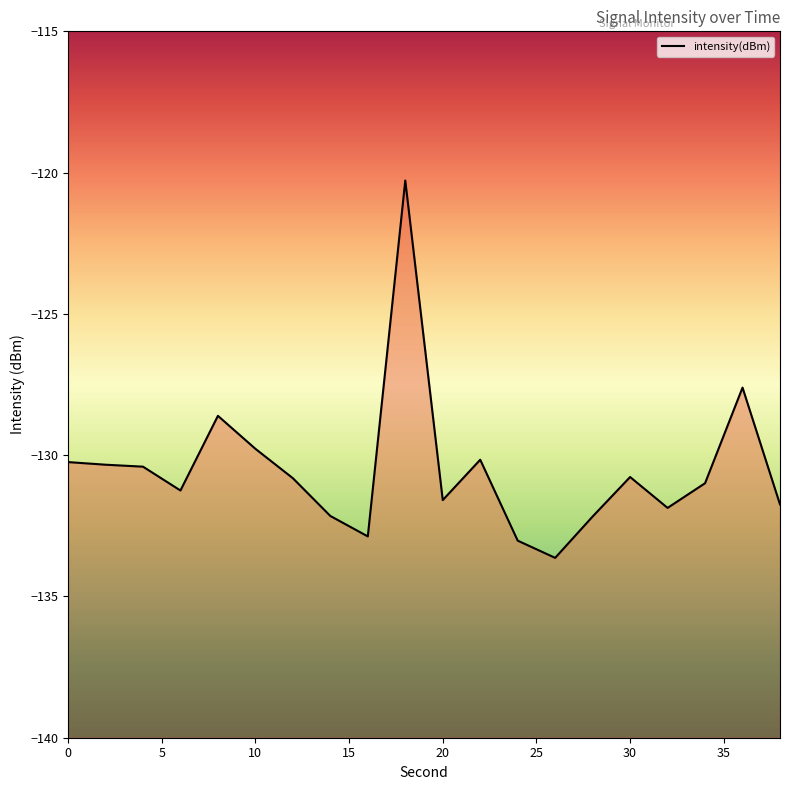

True or false: the data shows -191.5 at 38.

False